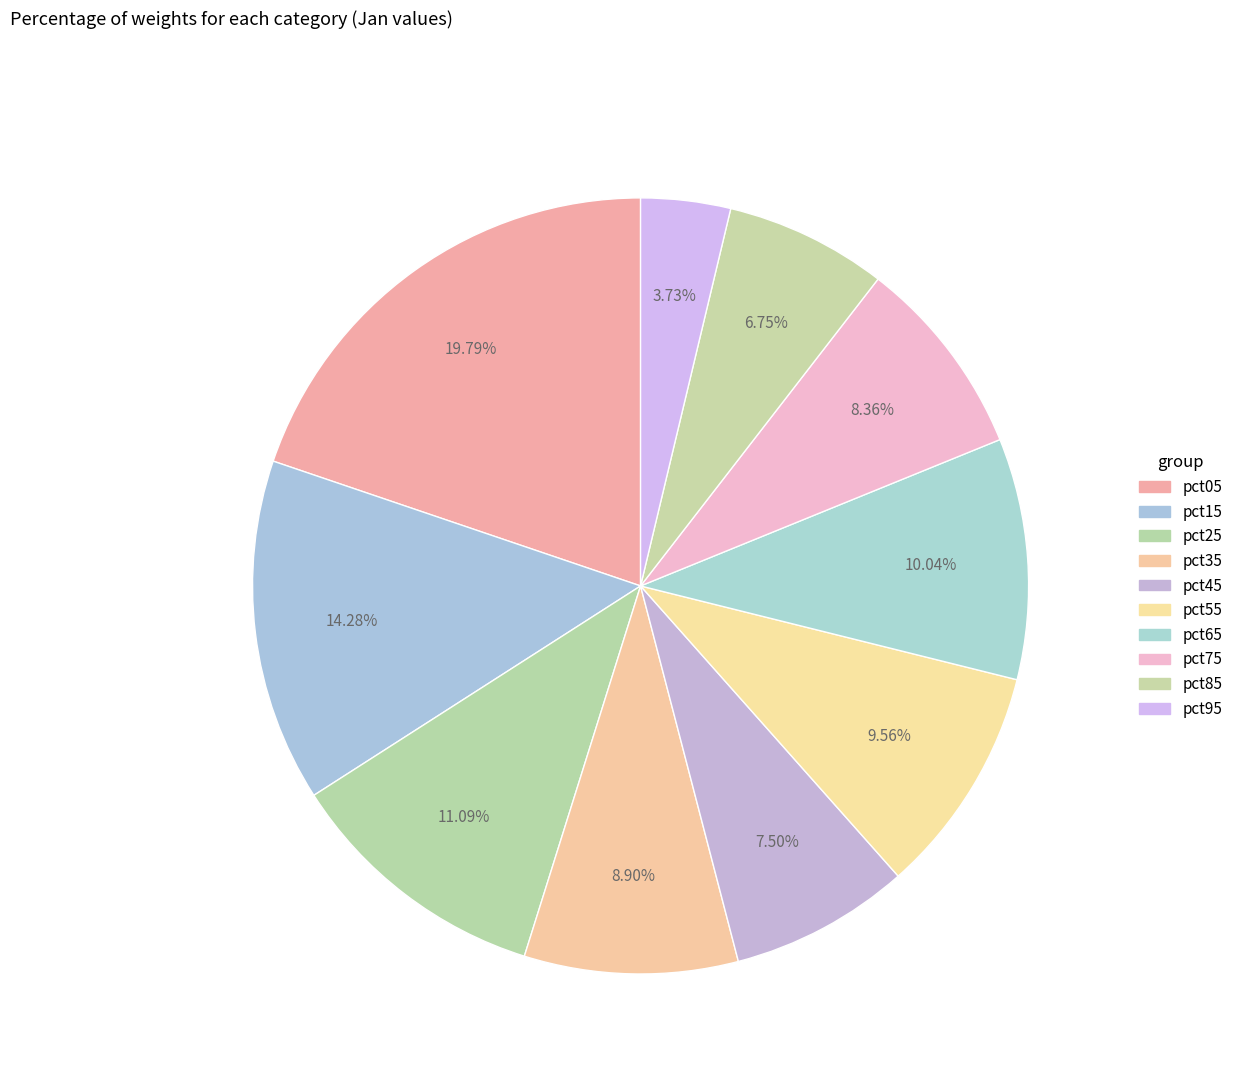

Count the number of slices in the pie.

10